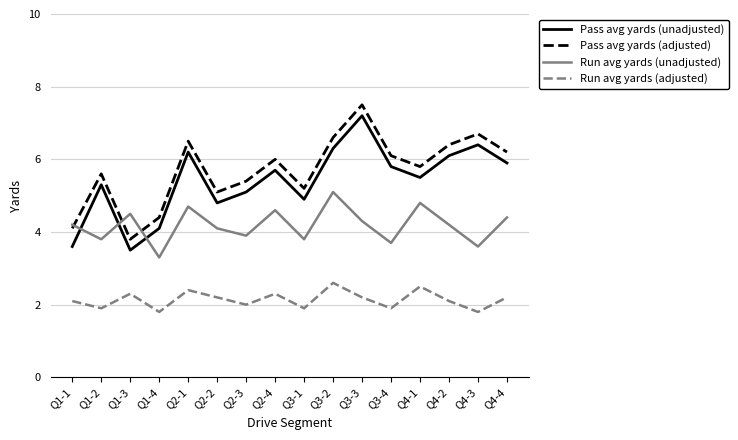

At which category does the chart reach its peak across all series?

Q3-3